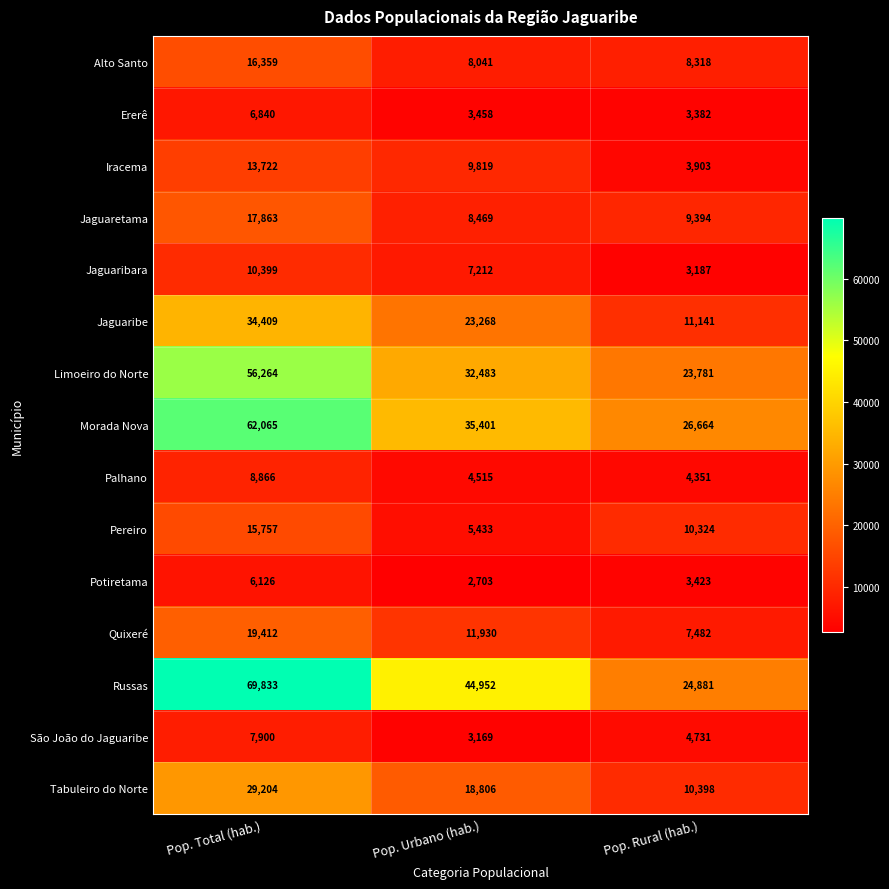

Count the number of data series in this chart.

15